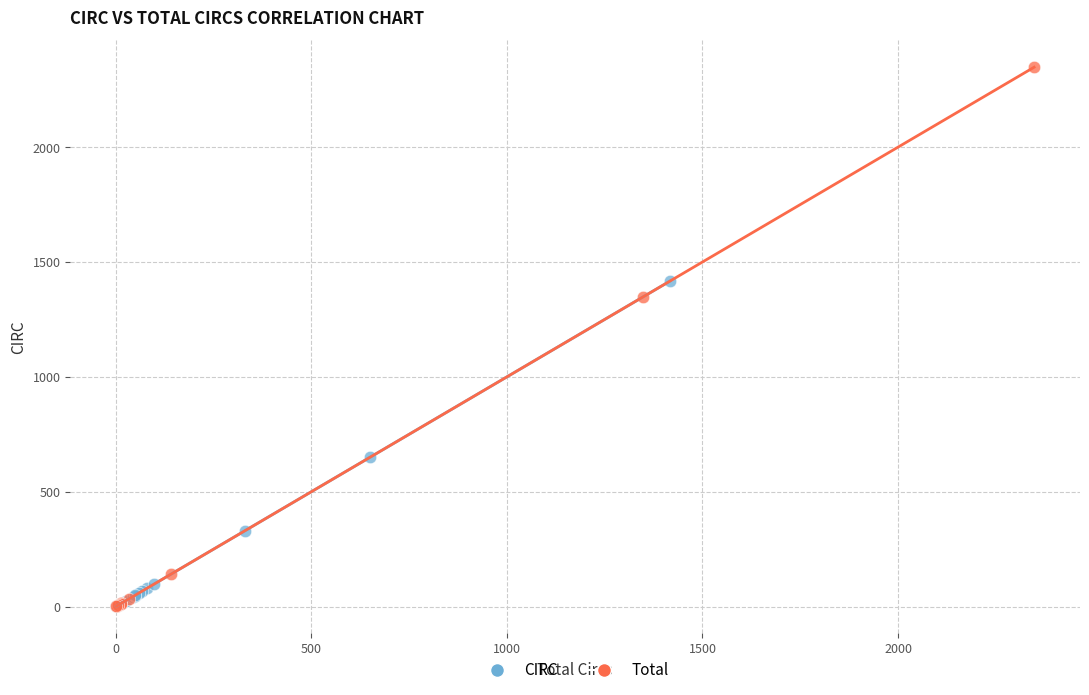

Which series has the widest spread of Y values?

Total